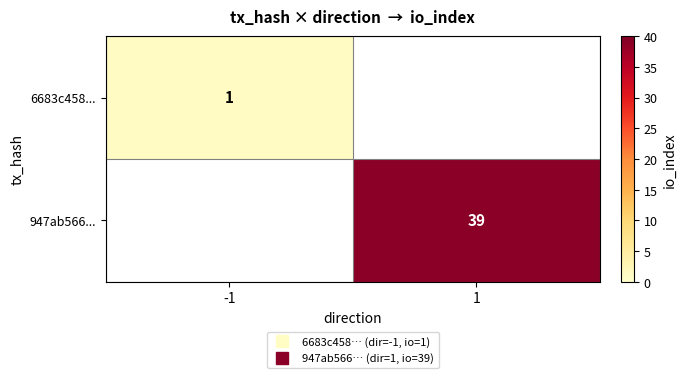

True or false: 6683c458... has a value of 1.0 at -1.

True